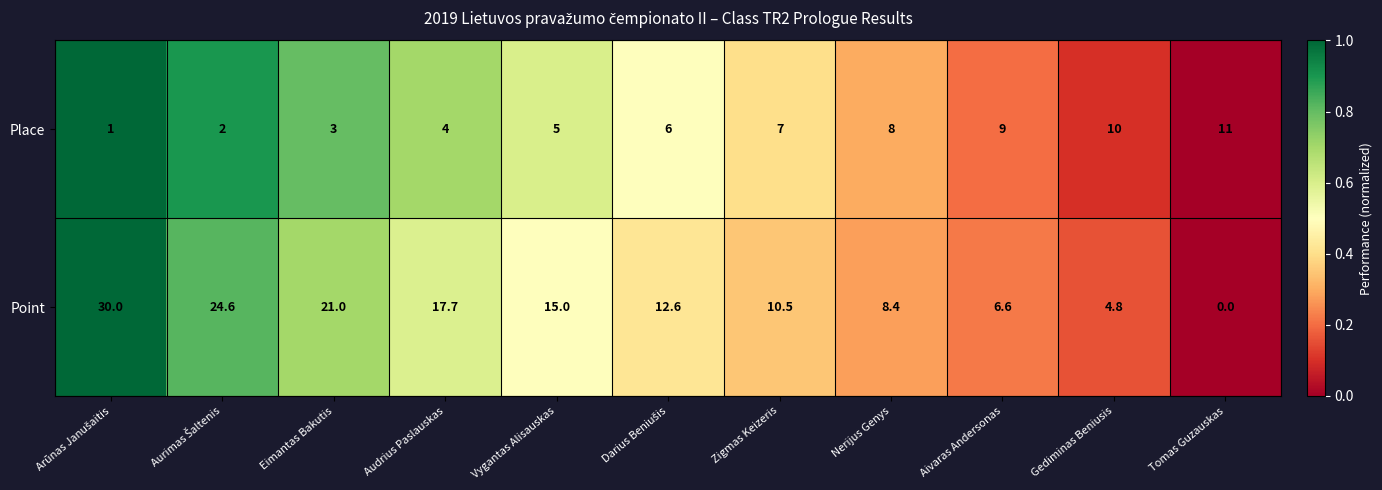

What is the difference between the second highest and second lowest values in the Point series?

19.8